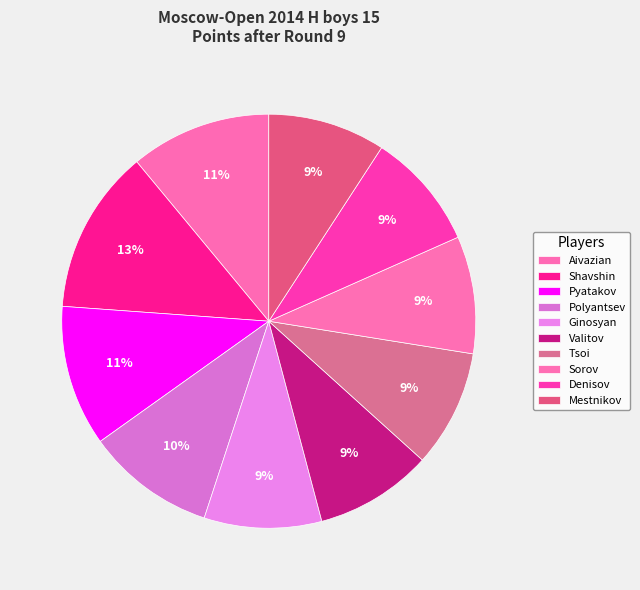

What percentage is the Pyatakov slice, to the nearest percent?

11%